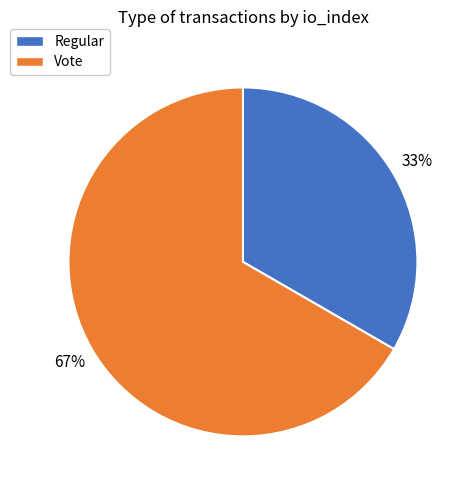

To the nearest percent, what is the combined percentage of Vote and Regular?

100%